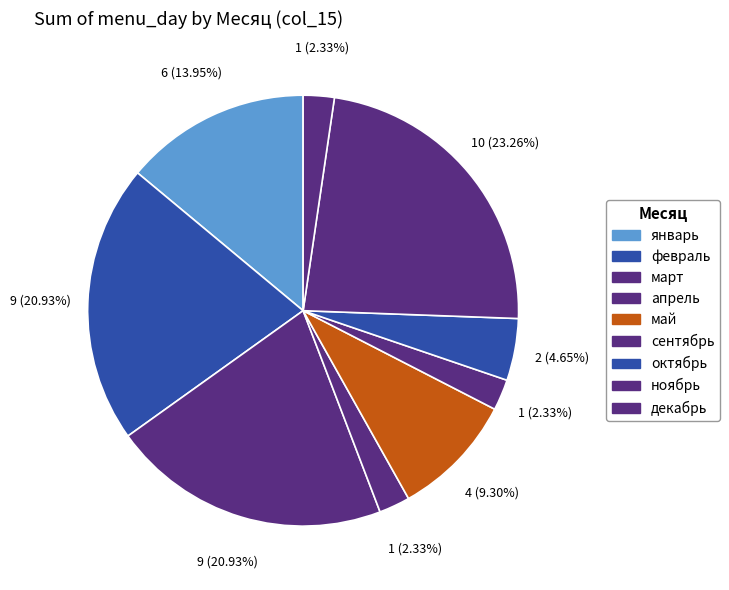

To the nearest percent, what is the difference between the февраль and январь slice percentages?

7%